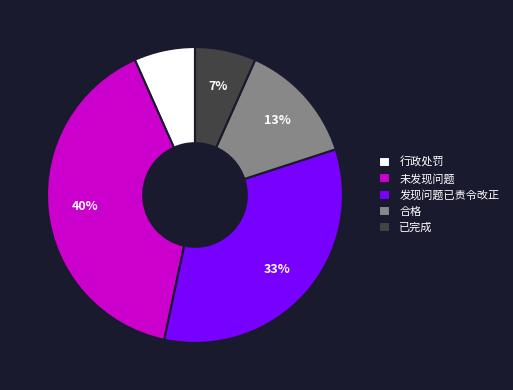

Is there a majority slice in this chart?

No